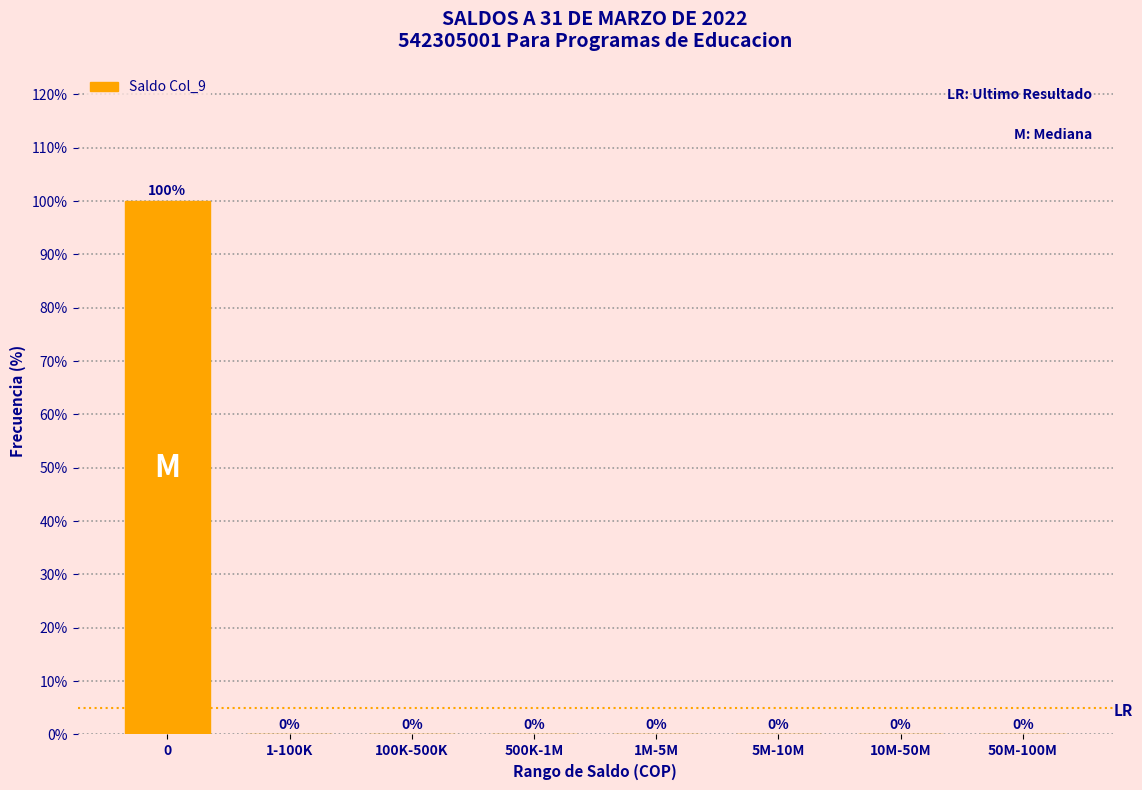

Reading left to right, transcribe all the data shown in this chart.

0=100	1-100K=0	100K-500K=0	500K-1M=0	1M-5M=0	5M-10M=0	10M-50M=0	50M-100M=0